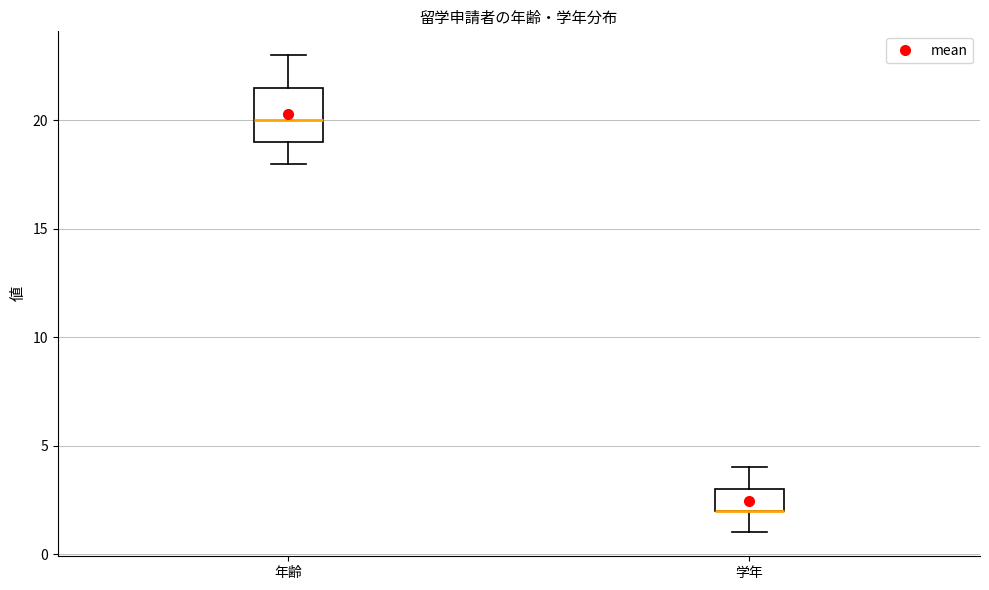

Which box is the tallest, from its lower edge to its upper edge?

年齢